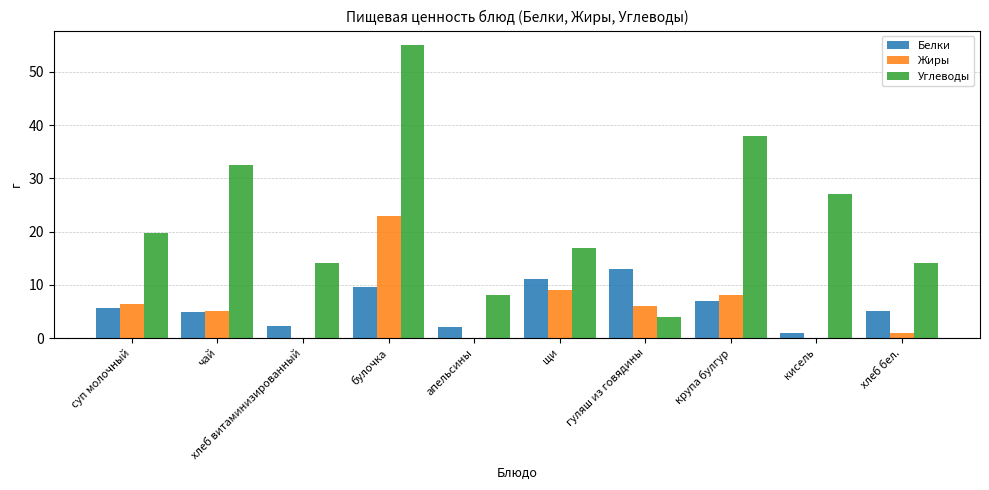

How many data points does each series have?

10